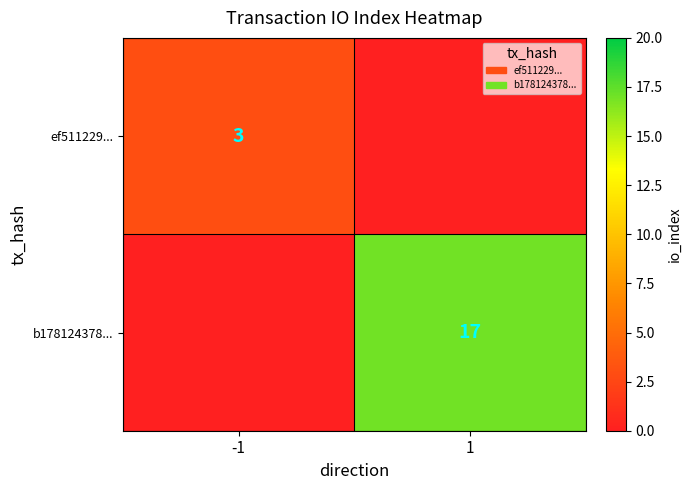

The value of b178124378... at 1 is 17. True or false?

True